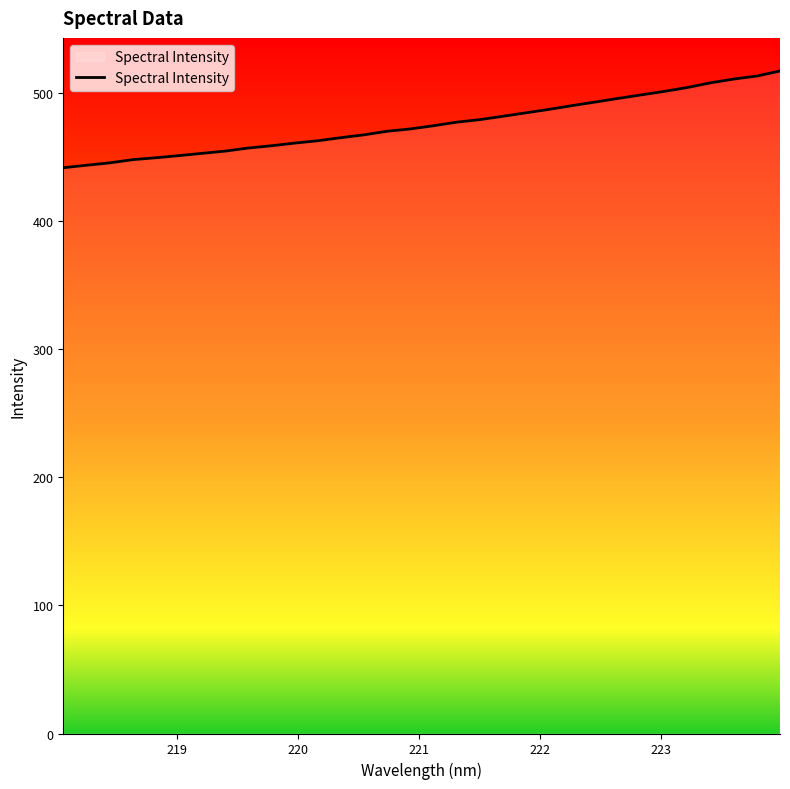

What is the difference between the maximum and minimum values?

75.5